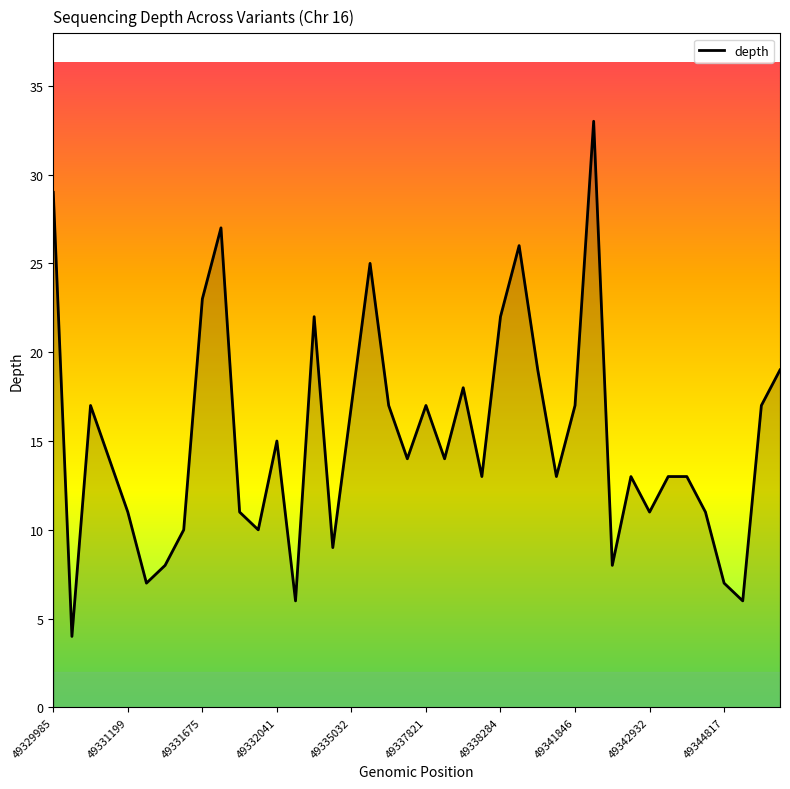

What is the smallest value displayed?

4